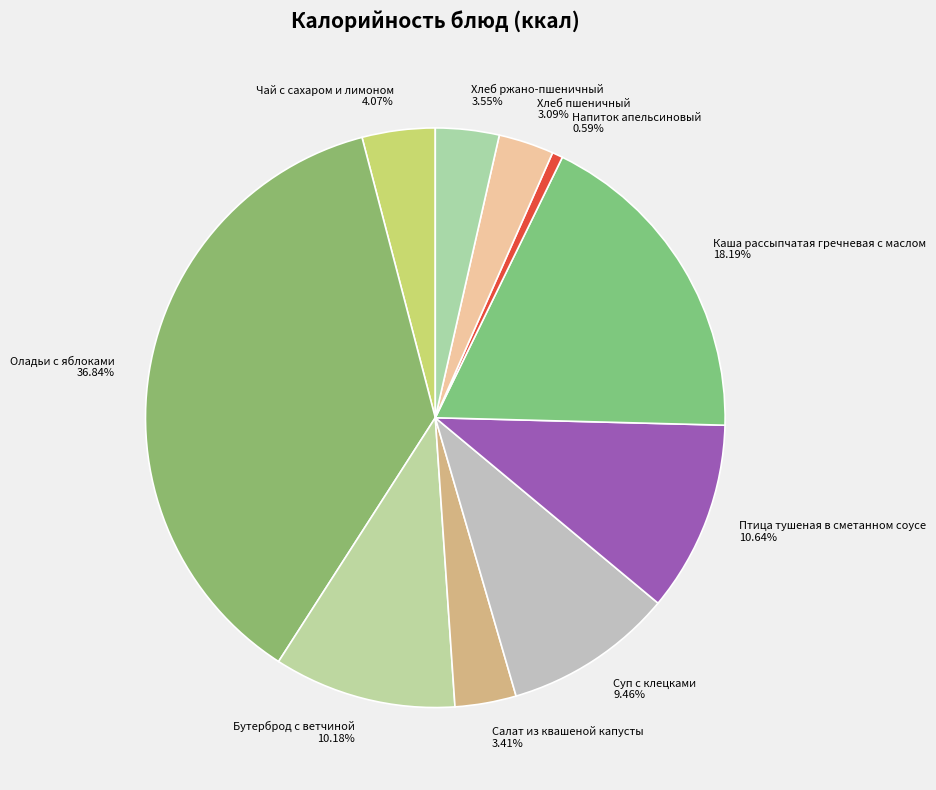

Is it true that Суп с клецками is 1% of the pie?

False